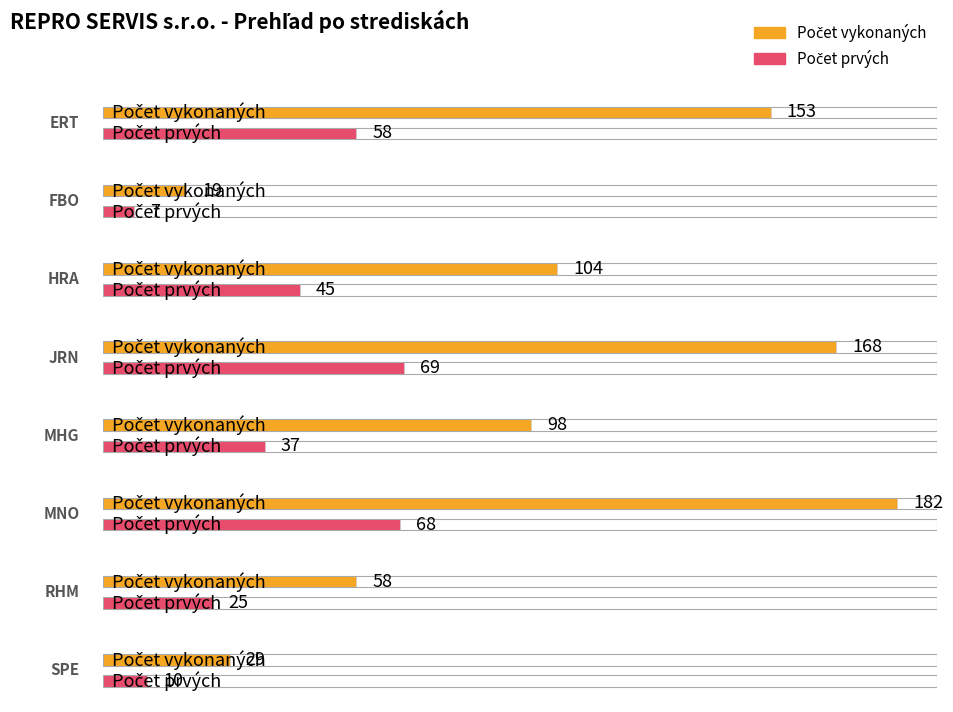

Which series has the largest range (max minus min)?

Počet vykonaných